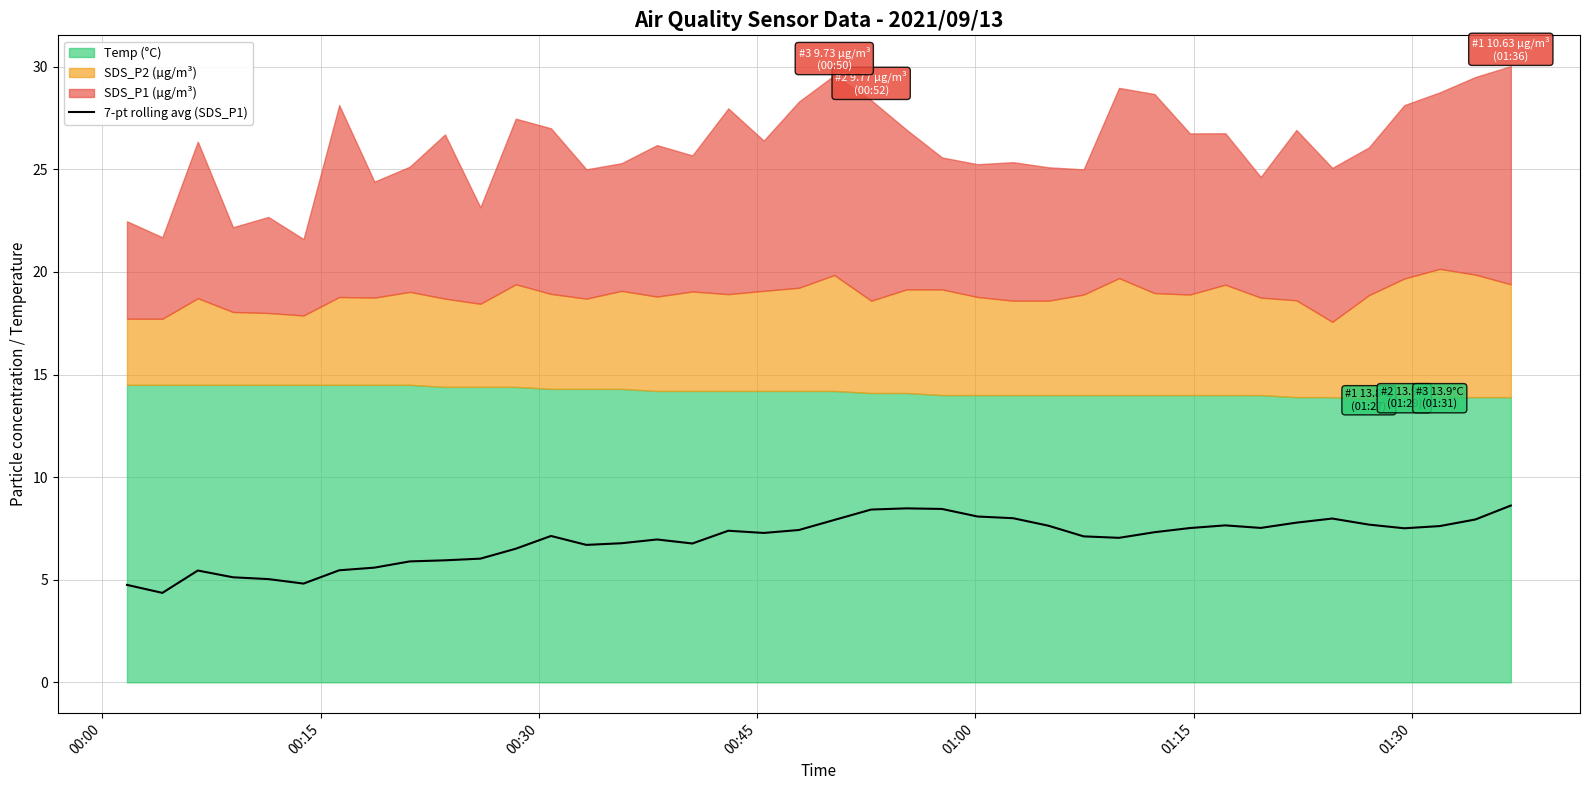

How many points are lower than both their immediate neighbors (excluding endpoints)?

8